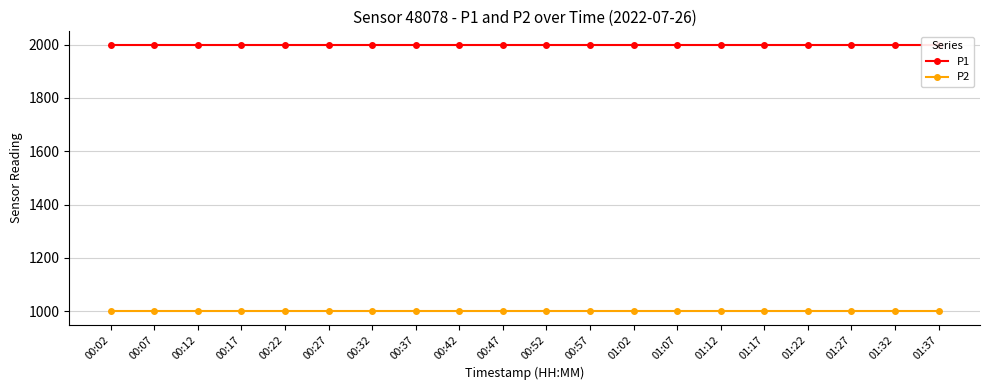

Reading right to left, list all the values displayed in this chart.

P1: 01:37=1999.9	01:32=1999.9	01:27=1999.9	01:22=1999.9	01:17=1999.9	01:12=1999.9	01:07=1999.9	01:02=1999.9	00:57=1999.9	00:52=1999.9	00:47=1999.9	00:42=1999.9	00:37=1999.9	00:32=1999.9	00:27=1999.9	00:22=1999.9	00:17=1999.9	00:12=1999.9	00:07=1999.9	00:02=1999.9
P2: 01:37=999.9	01:32=999.9	01:27=999.9	01:22=999.9	01:17=999.9	01:12=999.9	01:07=999.9	01:02=999.9	00:57=999.9	00:52=999.9	00:47=999.9	00:42=999.9	00:37=999.9	00:32=999.9	00:27=999.9	00:22=999.9	00:17=999.9	00:12=999.9	00:07=999.9	00:02=999.9